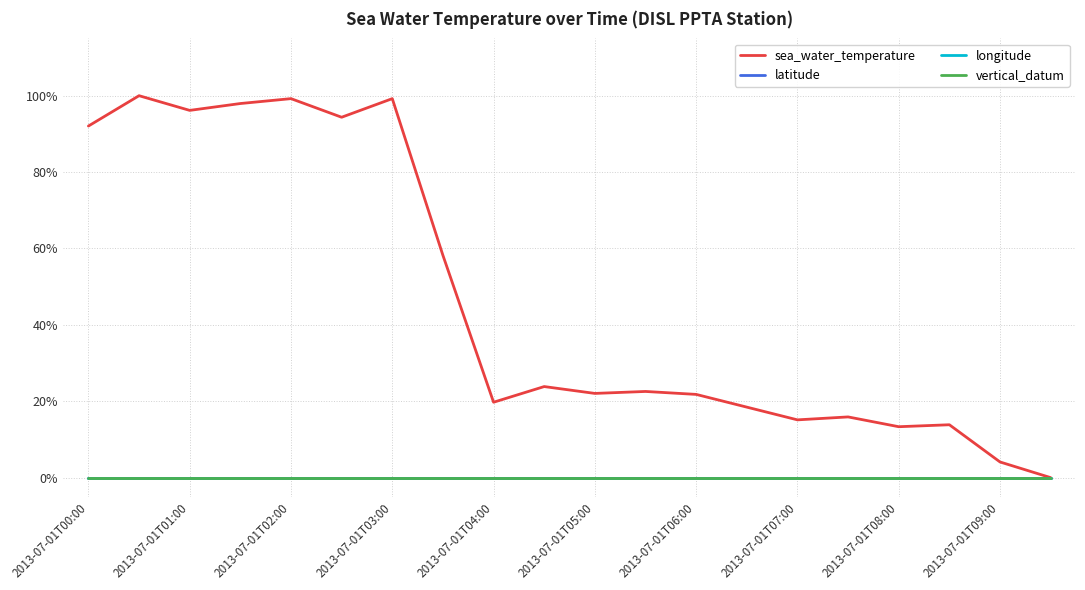

True or false: longitude has more than 1 interior local peaks.

False